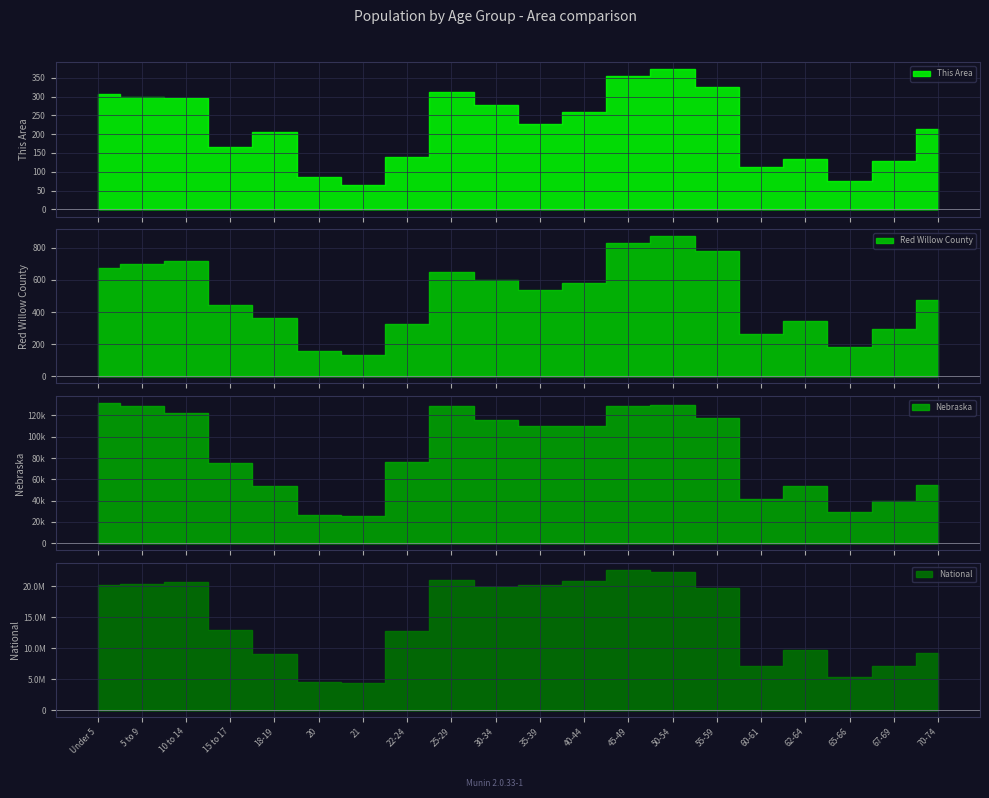

Which category has the highest value in the National series?

45-49